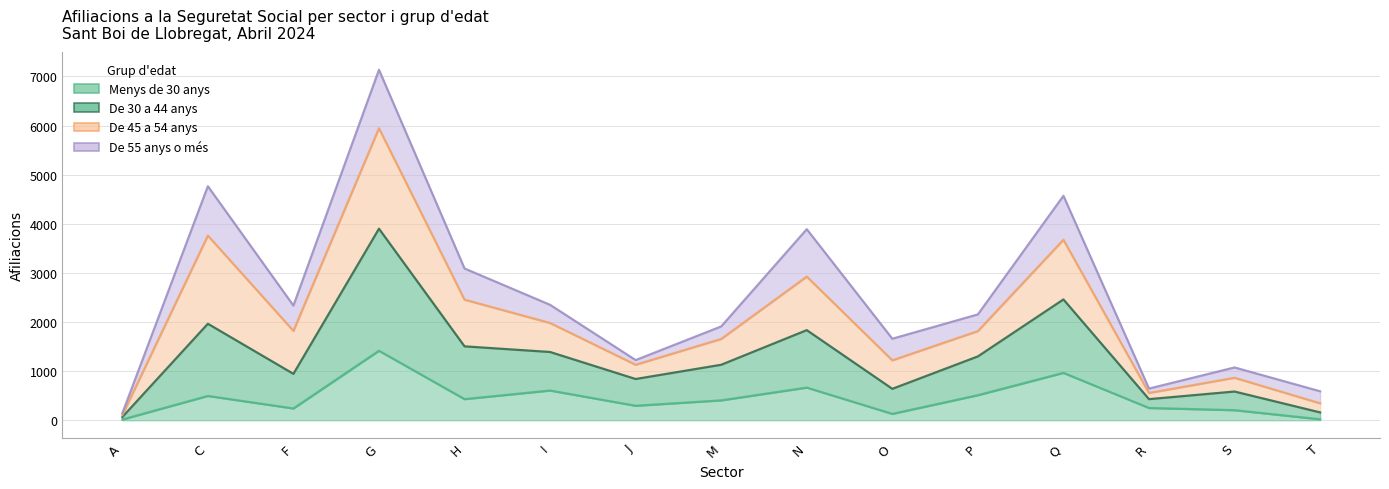

True or false: De 30 a 44 anys and Menys de 30 anys cross at least once.

False